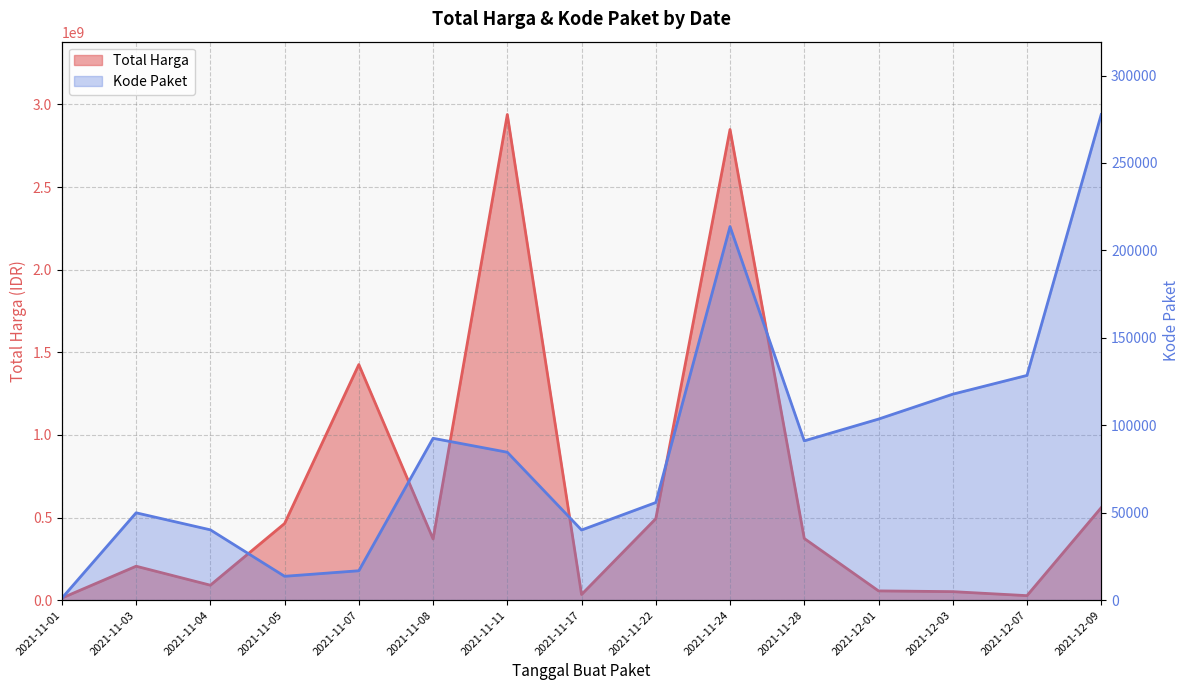

At which category does the chart reach its minimum across all series?

2021-11-01